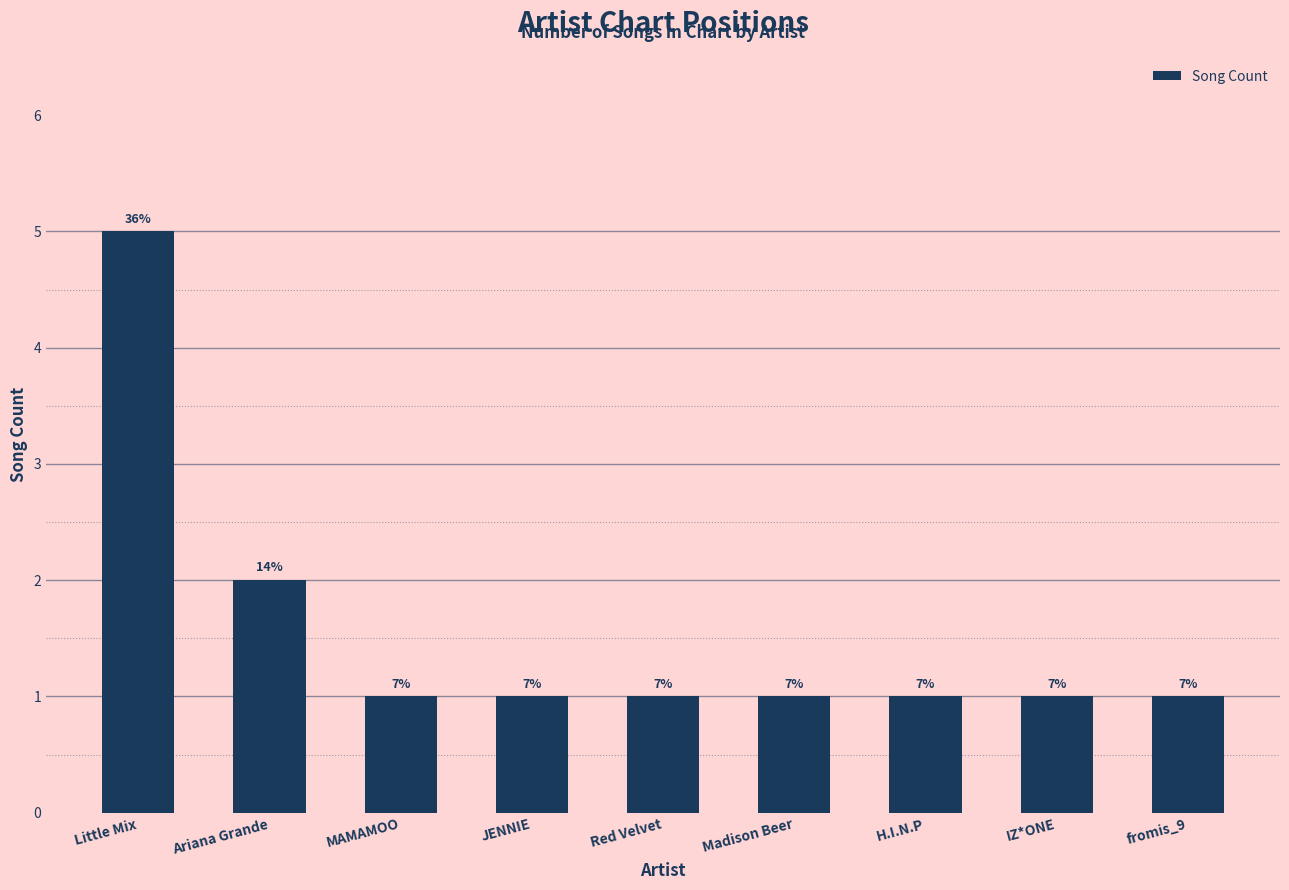

True or false: the data shows 1 at H.I.N.P.

True